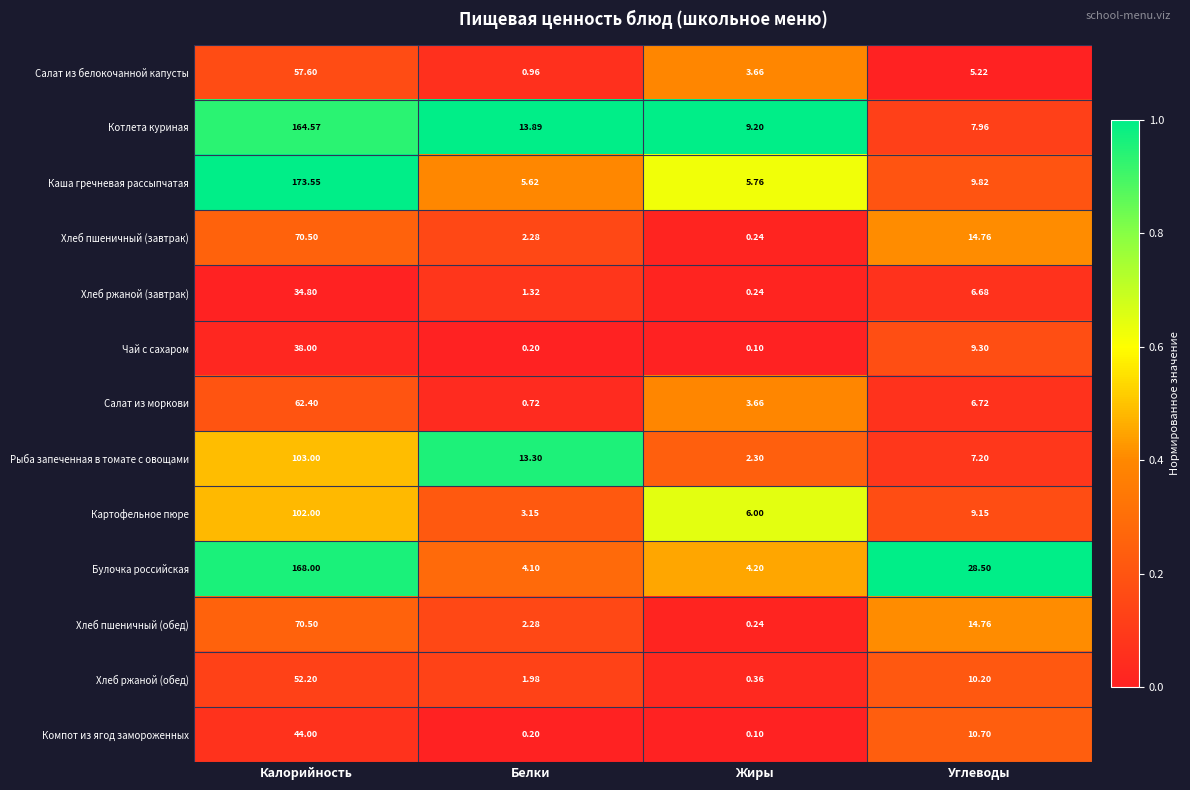

Which category has the highest value in the Чай с сахаром series?

Калорийность